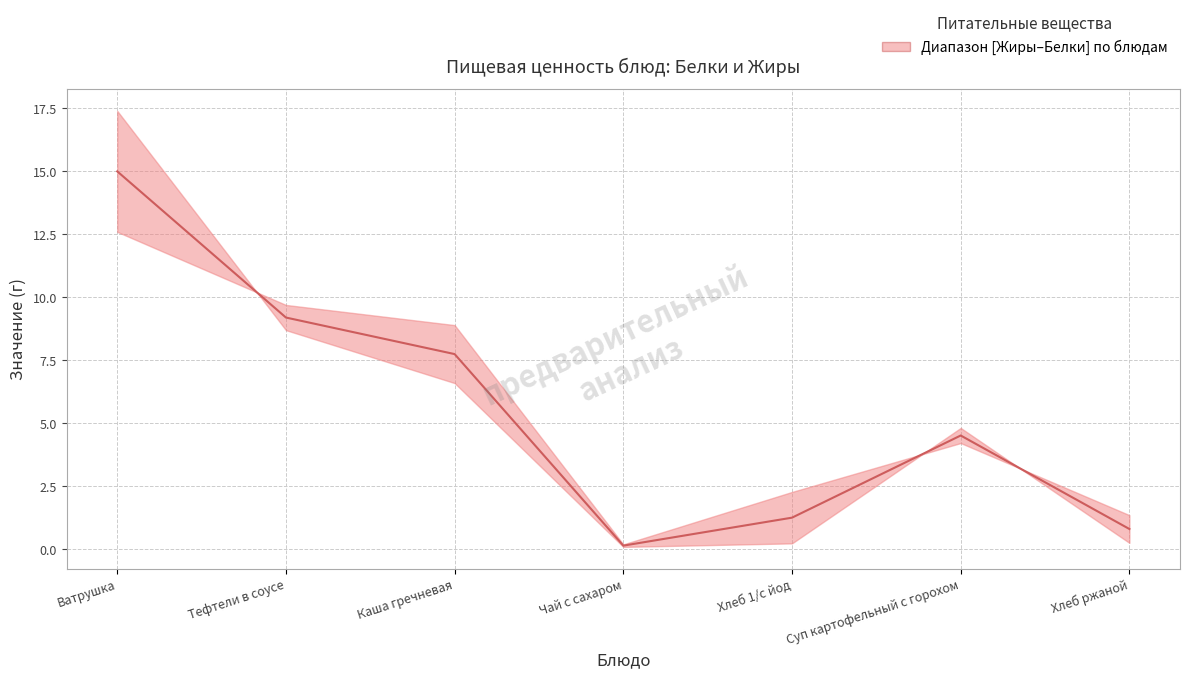

Reading left to right, extract all data points from this chart.

Ватрушка=15.0	Тефтели в соусе=9.2	Каша гречневая=7.8	Чай с сахаром=0.2	Хлеб 1/с йод=1.3	Суп картофельный с горохом=4.5	Хлеб ржаной=0.8